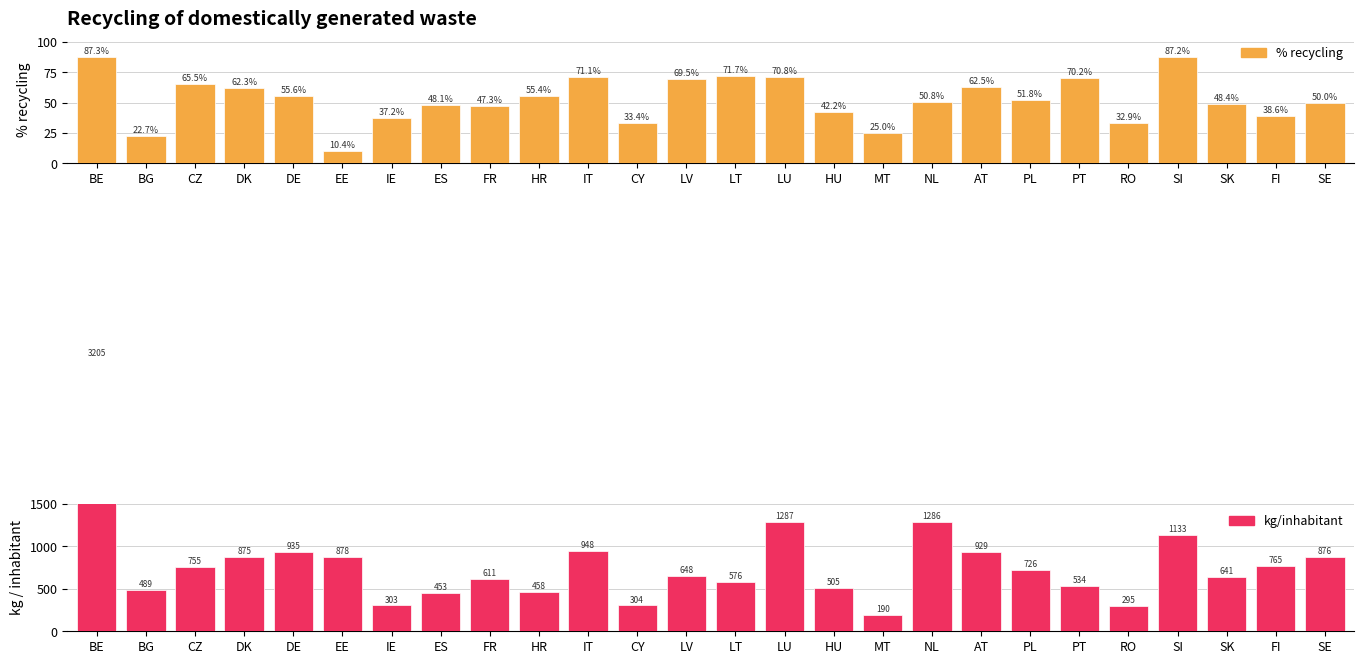

Which series has the widest spread of values?

kg/inhabitant